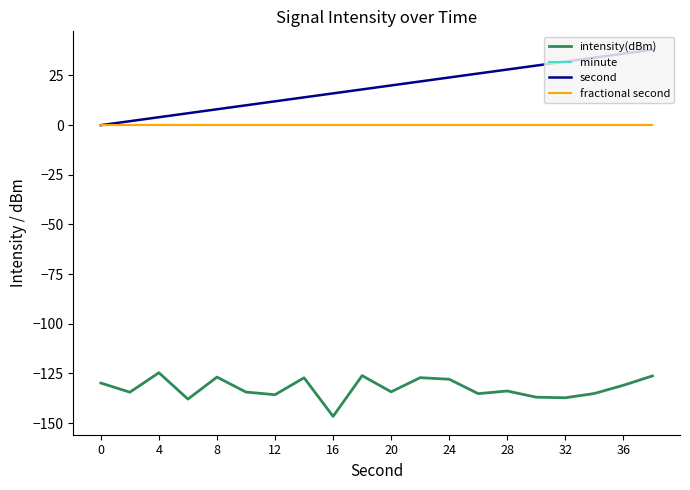

Does the chart display data point markers on the line(s)?

No